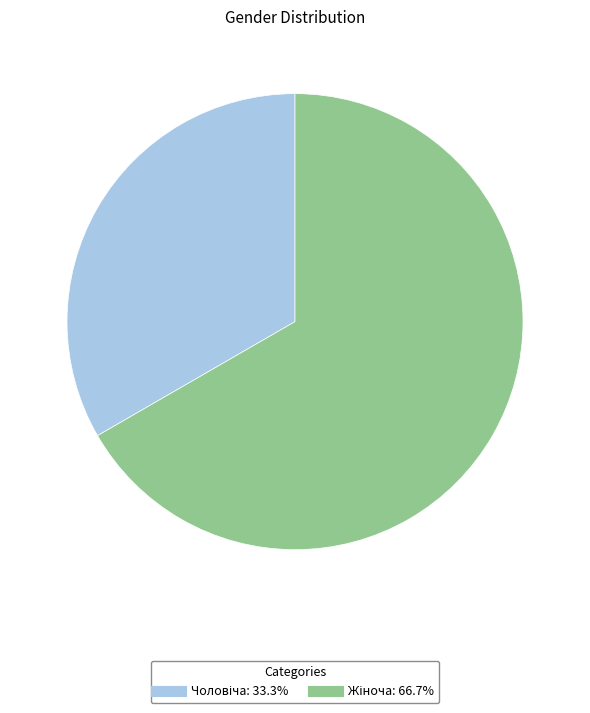

Is there a majority slice in this chart?

Yes